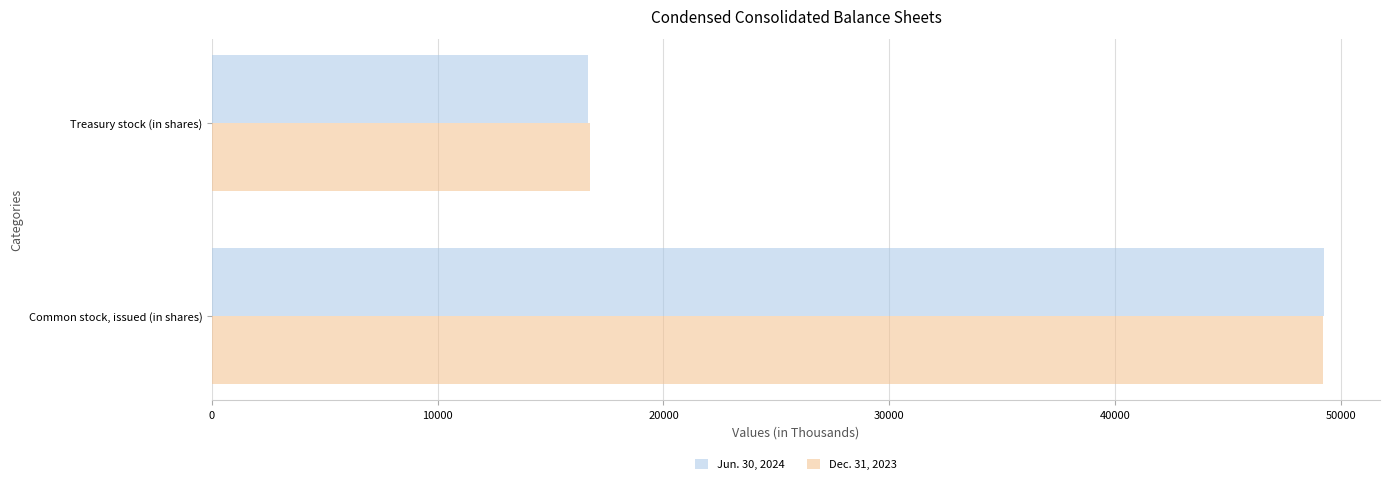

The Jun. 30, 2024 series shows 12347 at Common stock, issued (in shares). True or false?

False